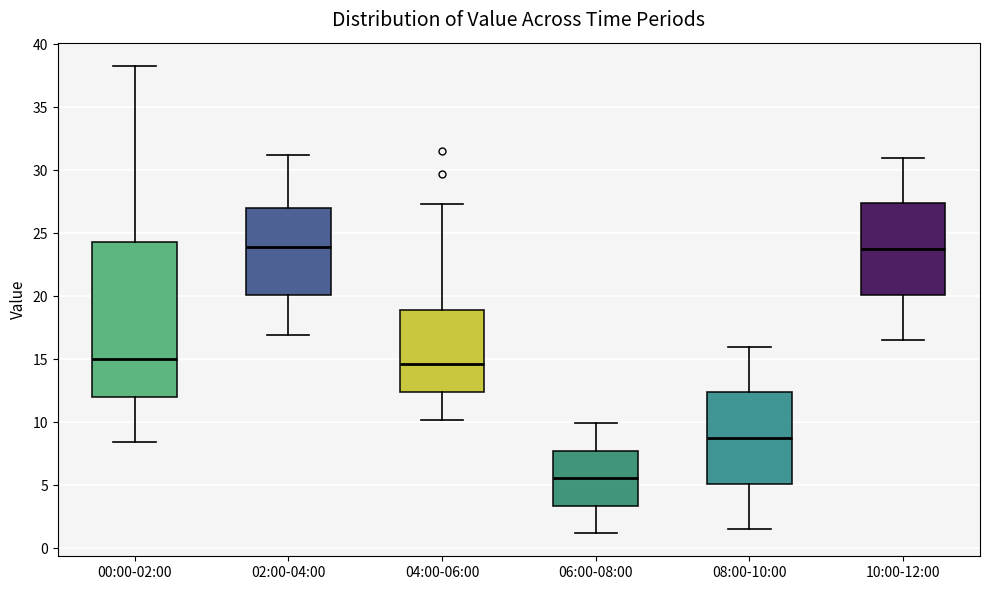

Reading left to right, transcribe this box plot: for each box, give where its median line is, the range the box spans, and where its two whiskers end, as read against the y-axis. The values are not printed on the chart, so give them approximately, as read against the axis.

00:00-02:00: median 15.0, box 12.0 to 24.5, whiskers 8.5 to 38.5
02:00-04:00: median 24.0, box 20.0 to 27.0, whiskers 17.0 to 31.0
04:00-06:00: median 14.5, box 12.5 to 19.0, whiskers 10.0 to 27.5
06:00-08:00: median 5.5, box 3.5 to 7.5, whiskers 1.0 to 10.0
08:00-10:00: median 9.0, box 5.0 to 12.5, whiskers 1.5 to 16.0
10:00-12:00: median 24.0, box 20.0 to 27.5, whiskers 16.5 to 31.0